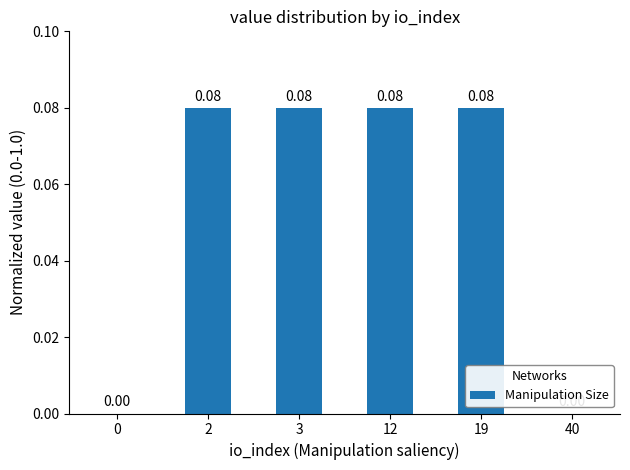

What is the change in value from 0 to 3?

+0.1